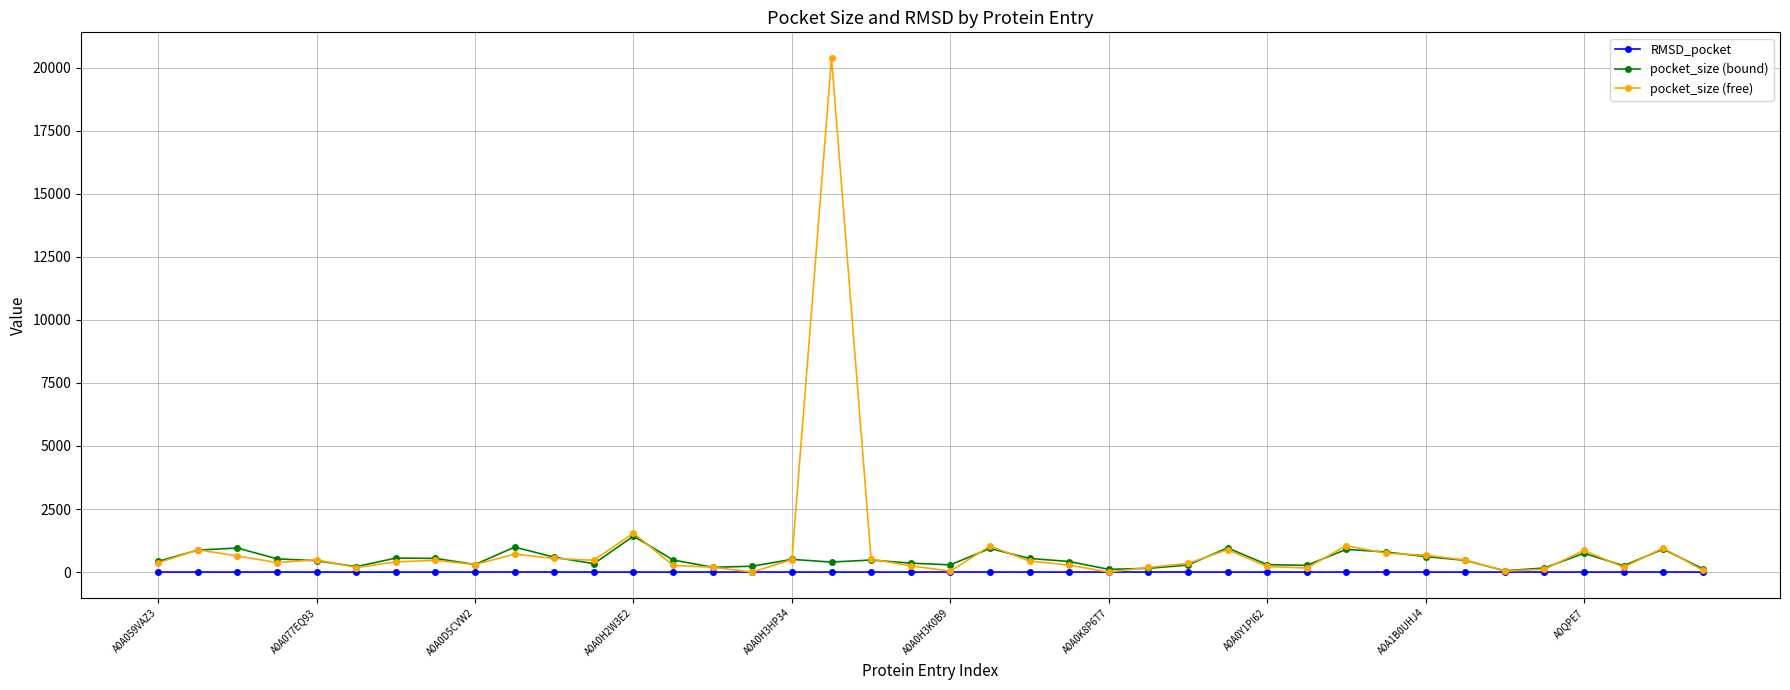

What is the value of the pocket_size (free) point at the 5th from the left?

488.0